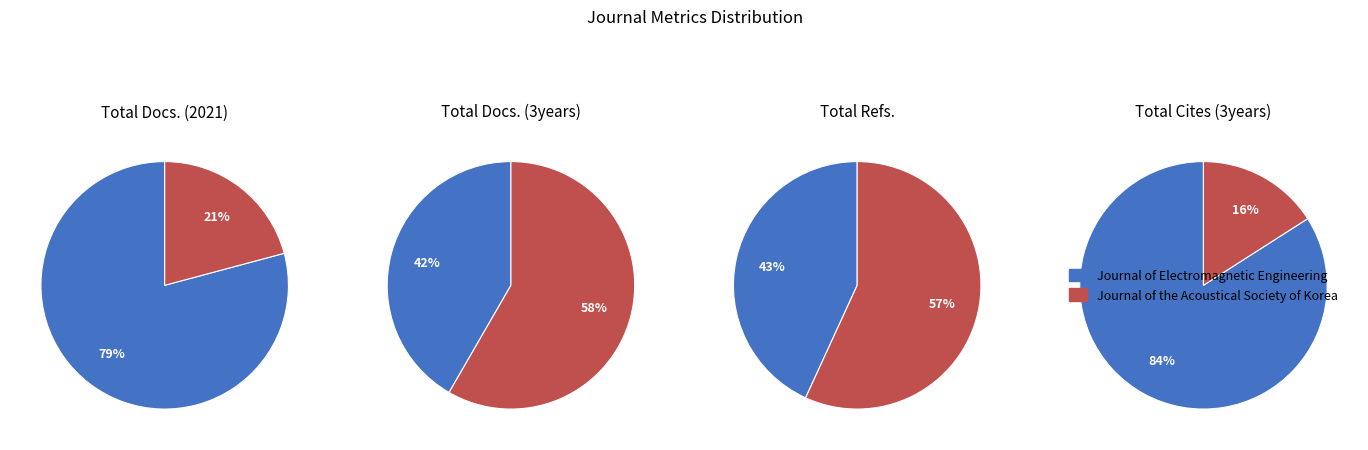

What percentage is the Journal of Electromagnetic Engineering slice, to the nearest percent?

84%